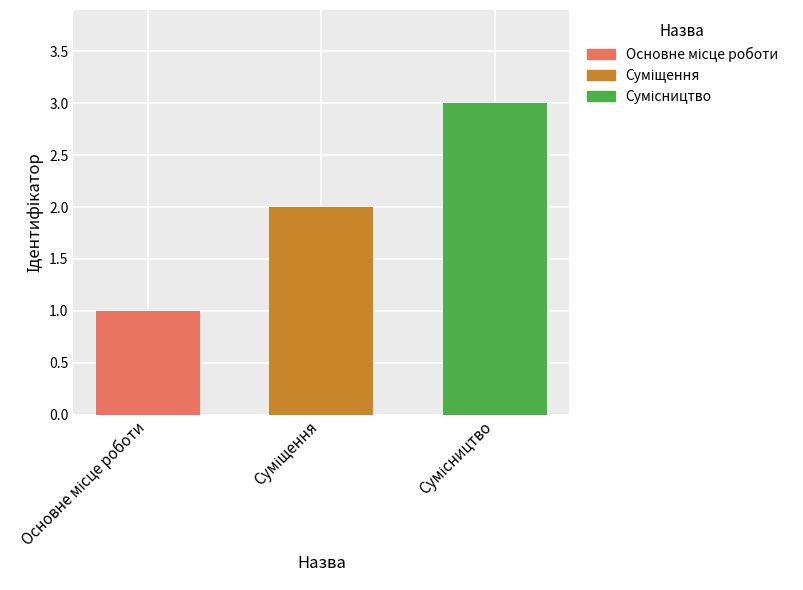

What is the greatest value displayed?

3